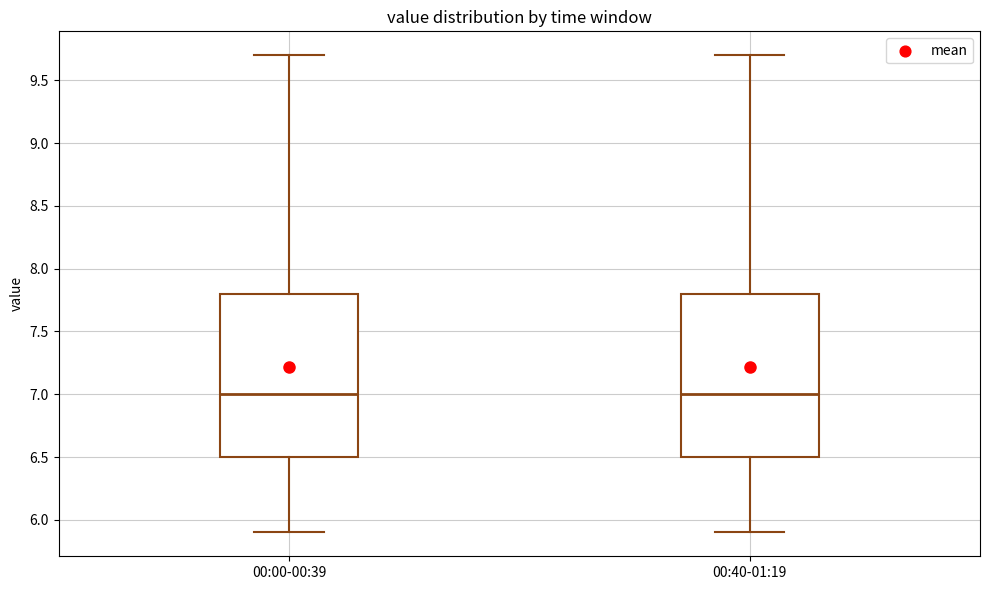

Where is the upper edge of the box for 00:40-01:19 on the y-axis? The values are not printed on the chart, so give them approximately, as read against the axis.

7.8